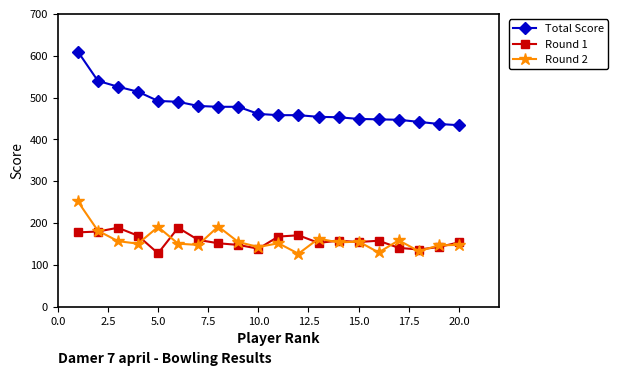

What is the difference between the maximum and minimum values in the Round 1 series?

61